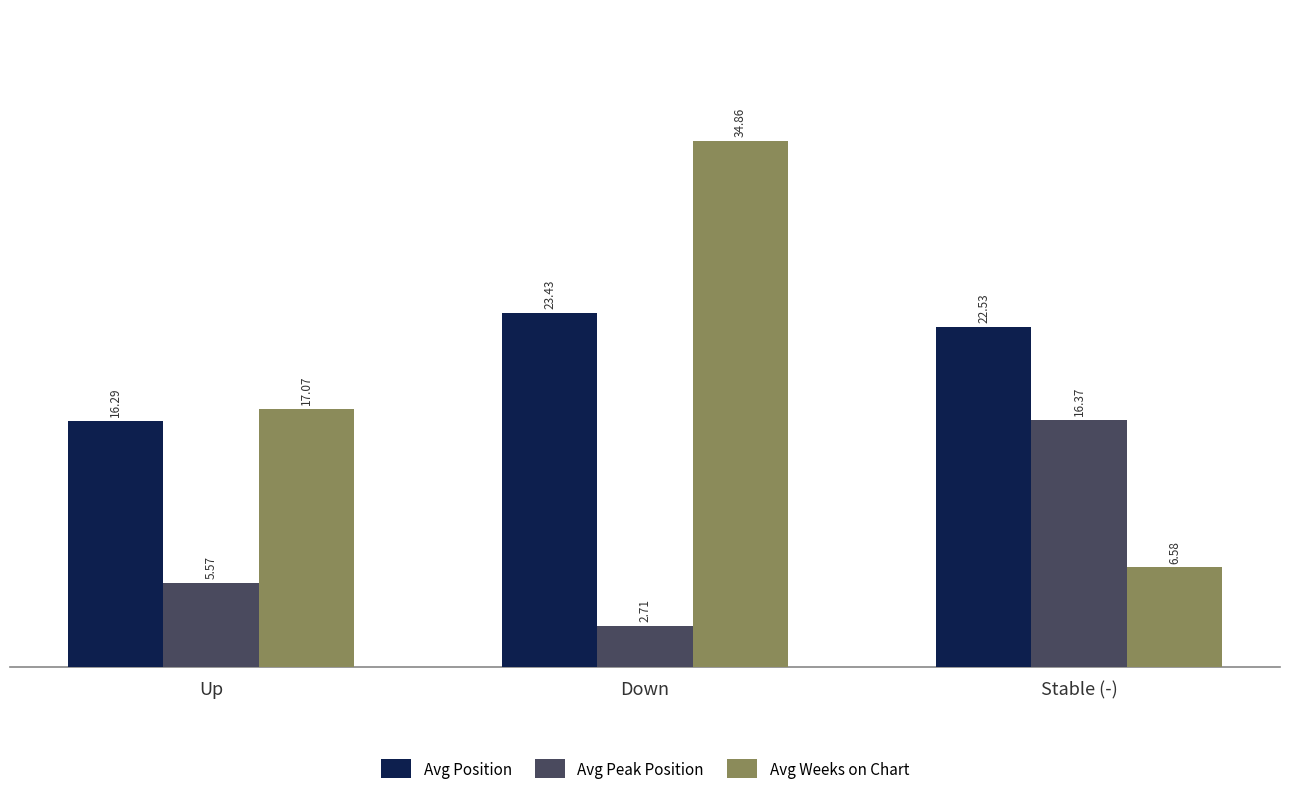

Which series has the largest range (max minus min)?

Avg Weeks on Chart